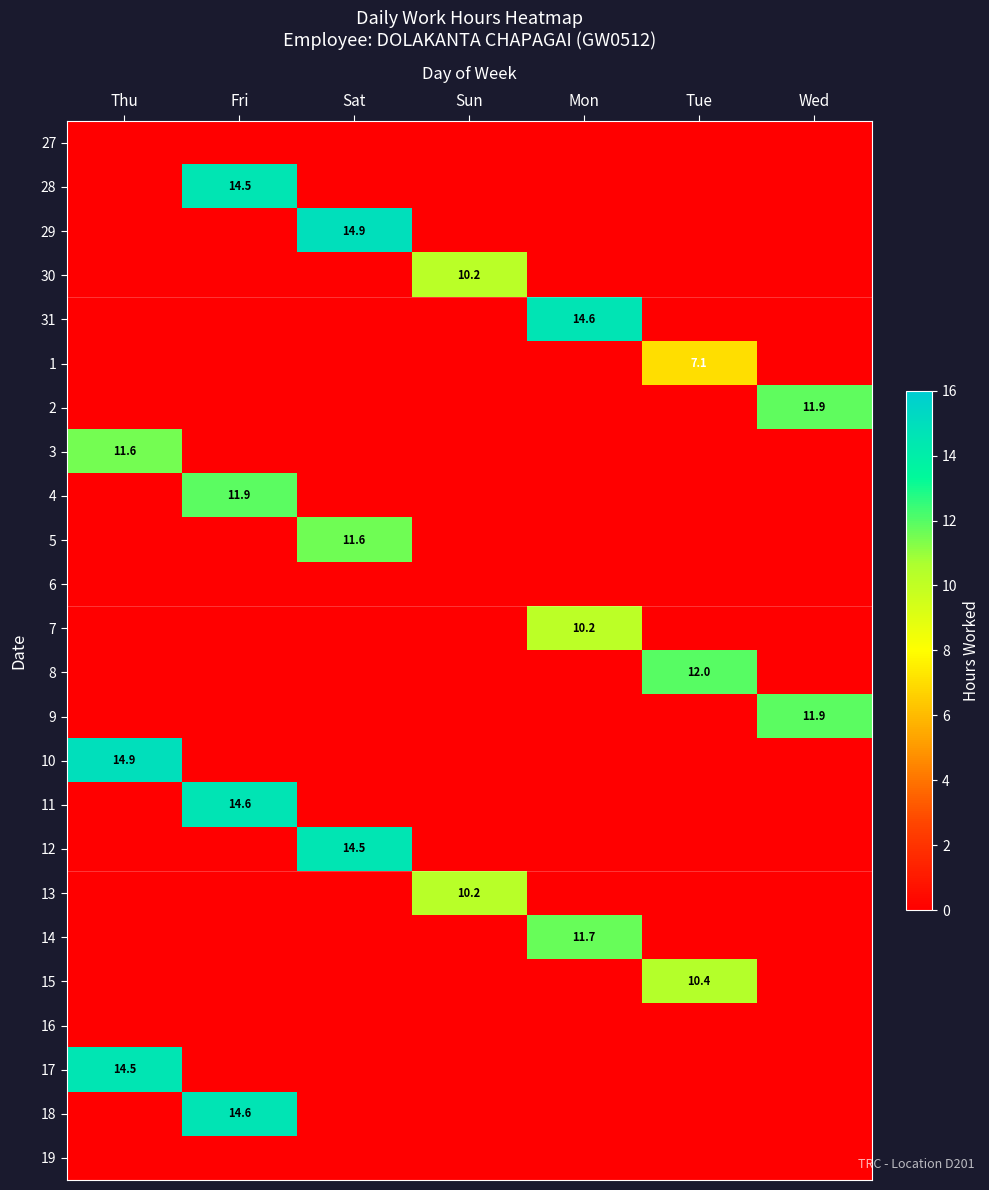

At how many categories does at least one series exceed 3?

7